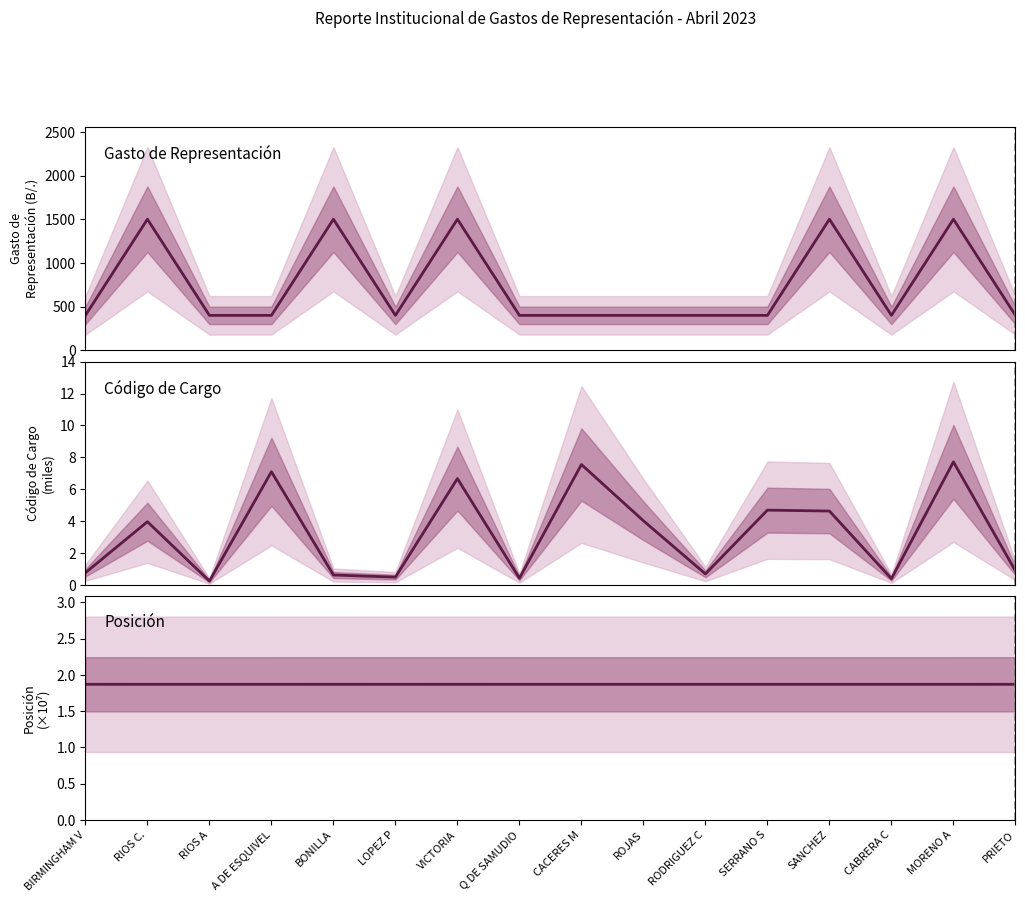

The Código de Cargo series shows 7.5 at CACERES M. True or false?

True